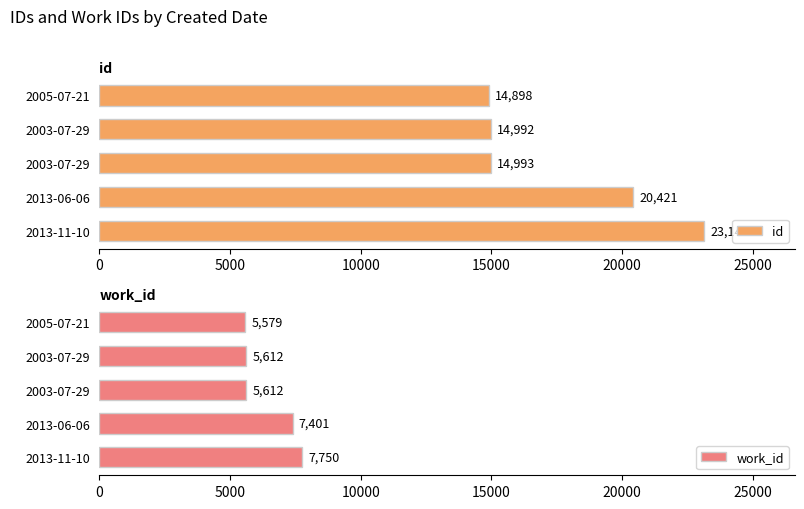

Which series has the widest spread of values?

id